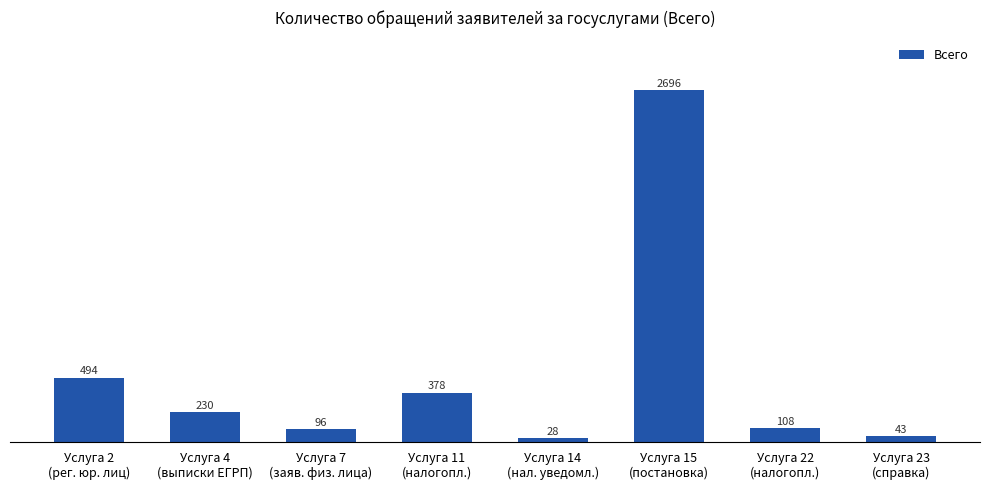

What is the smallest value displayed?

28